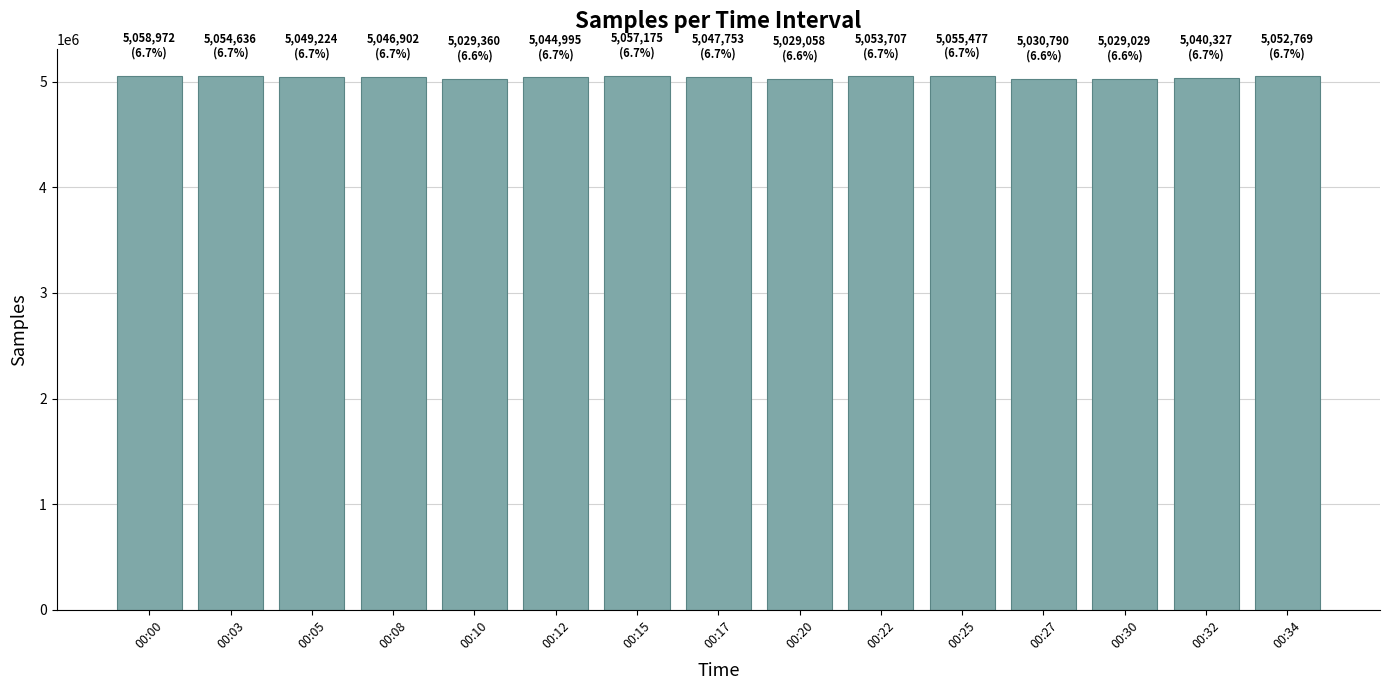

What is the maximum value shown in the chart?

5058972